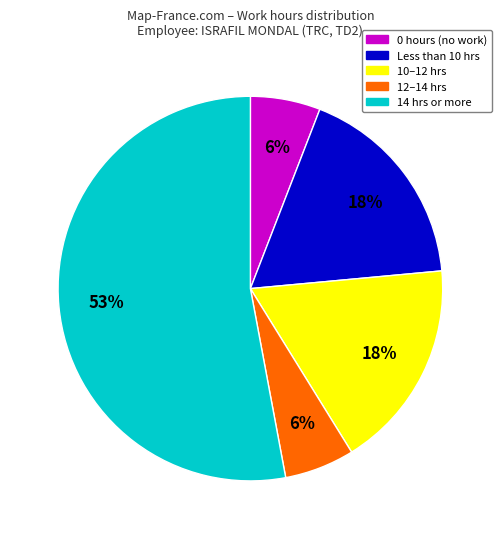

How many slices are in this pie chart?

5